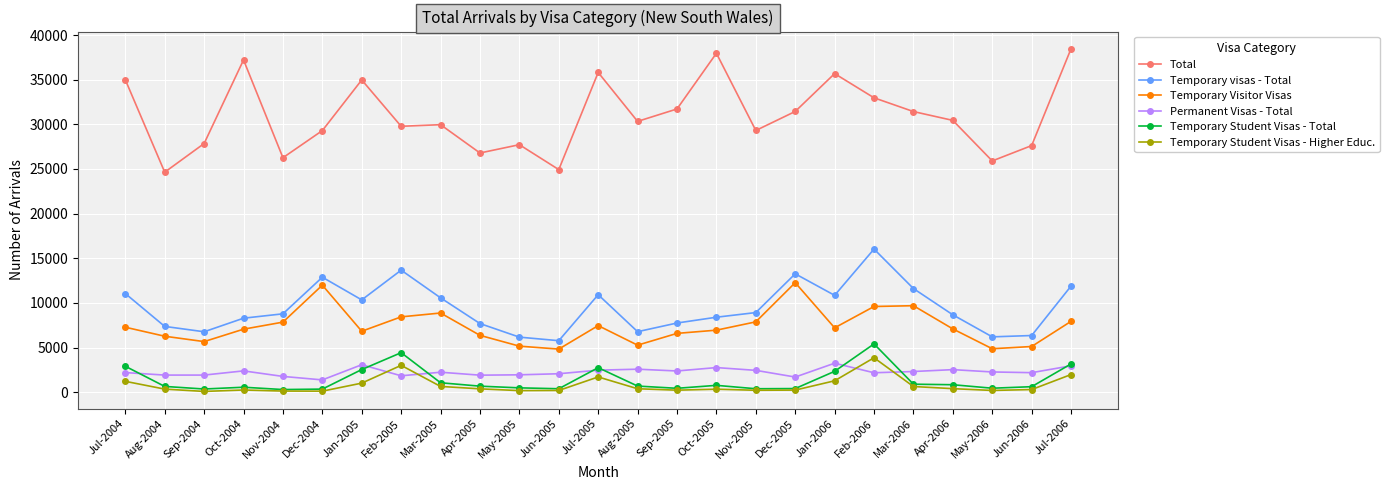

What is the sum of all Temporary Student Visas - Total values?

33900